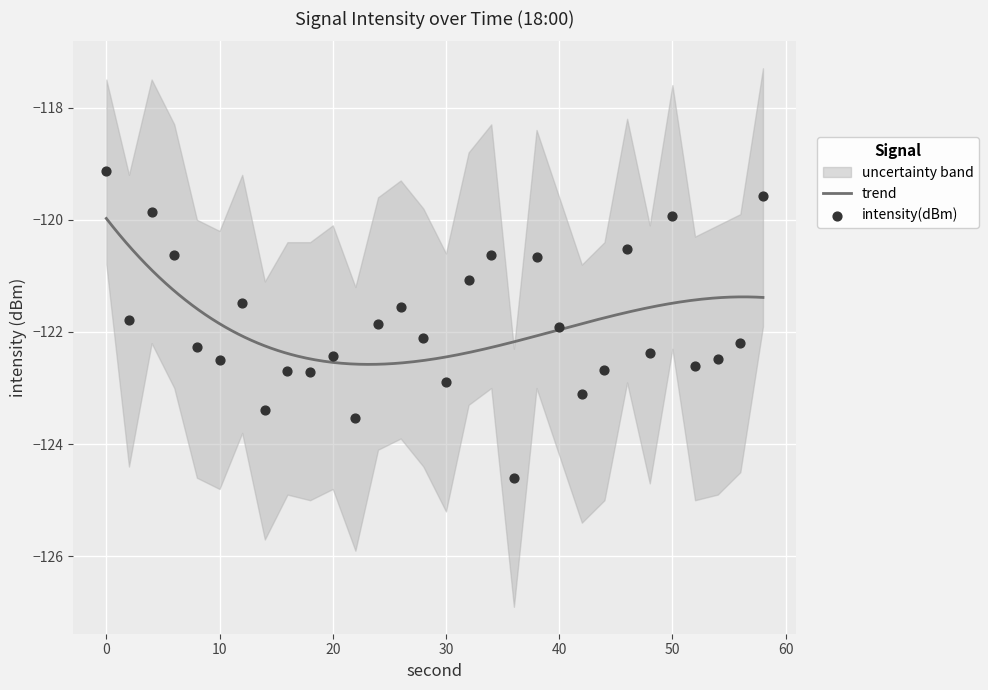

What is the highest value of the trend series?

-120.0